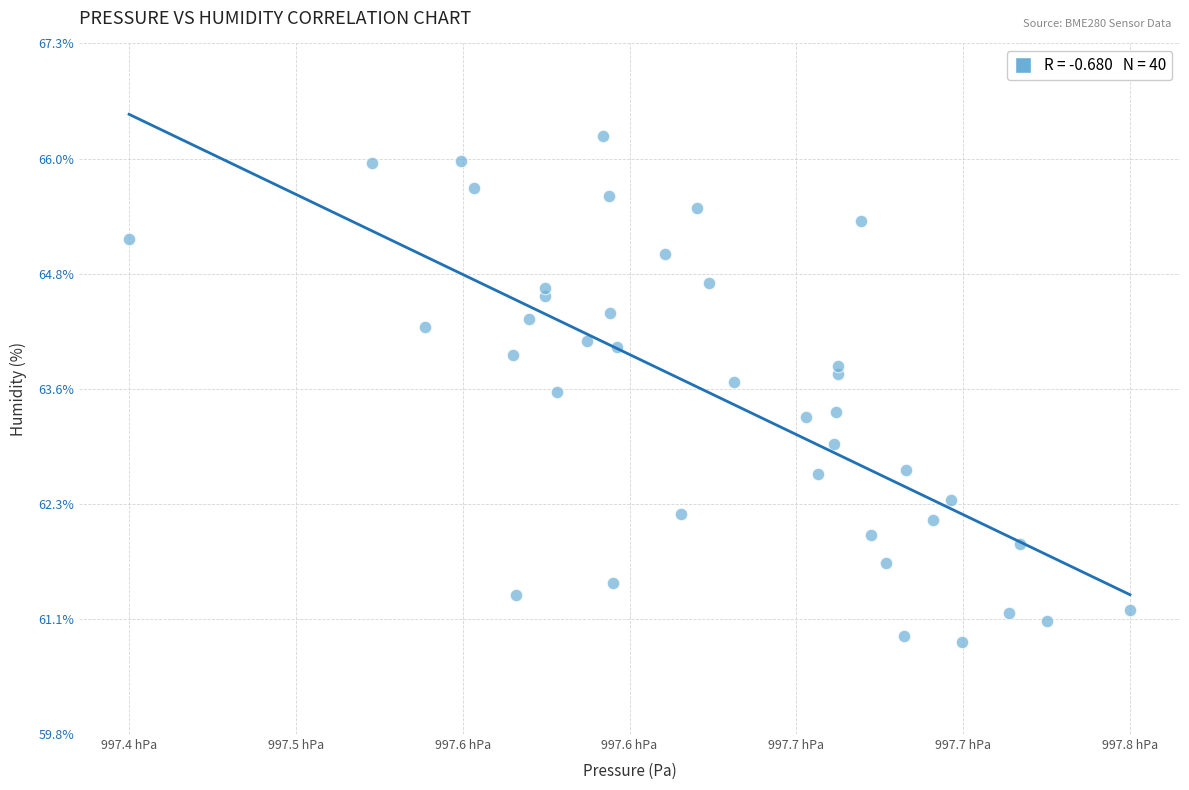

What is the range of X values (max minus min)?

37.2